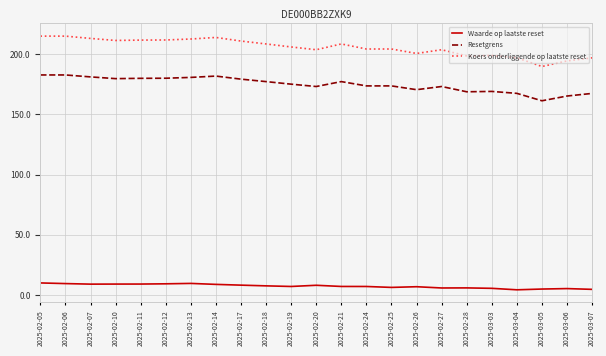

True or false: Koers onderliggende op laatste reset has a value of 189.8 at 2025-03-05.

True